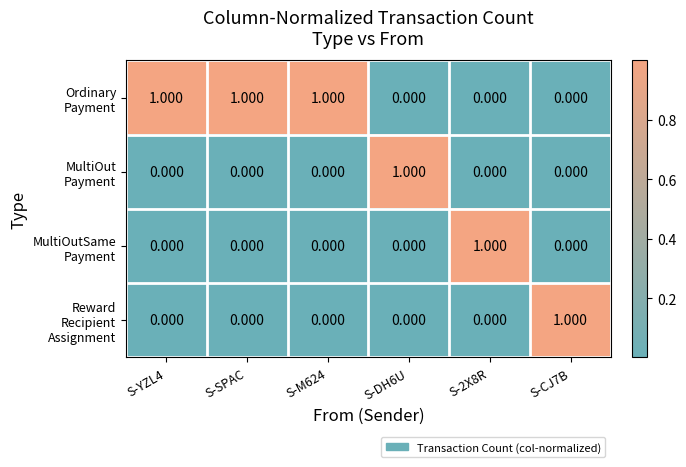

How many data points does each series have?

6